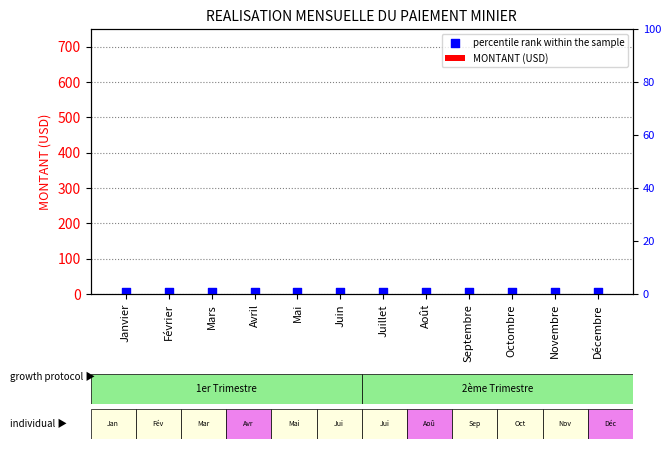

Which series has the largest Y range (max minus min)?

MONTANT (USD)